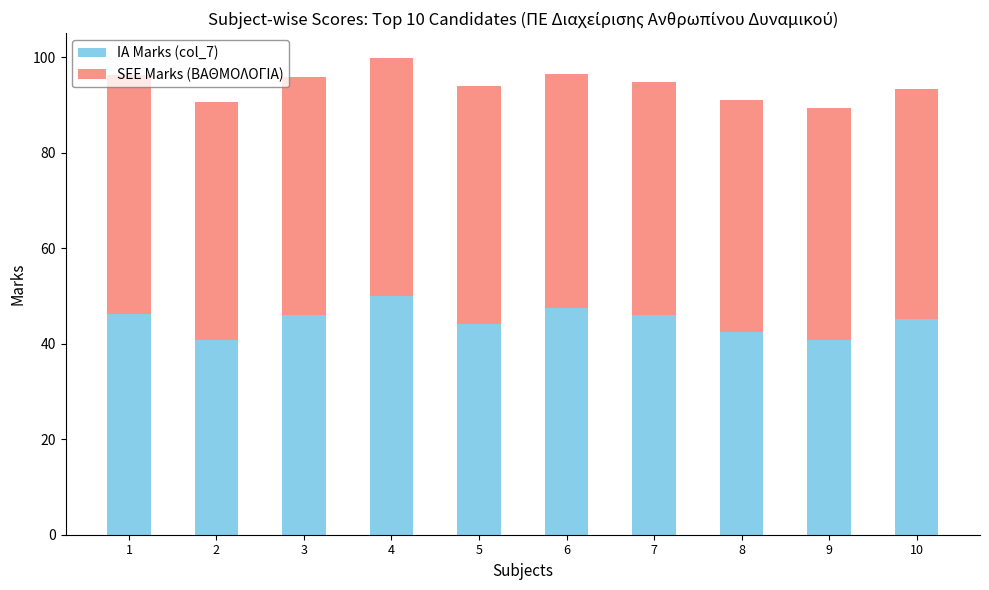

How many bars are there in total?

10